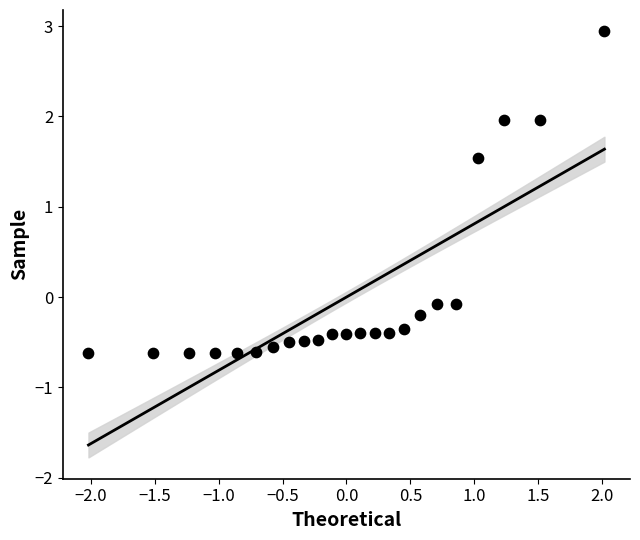

What is the range of X values (max minus min)?

4.0